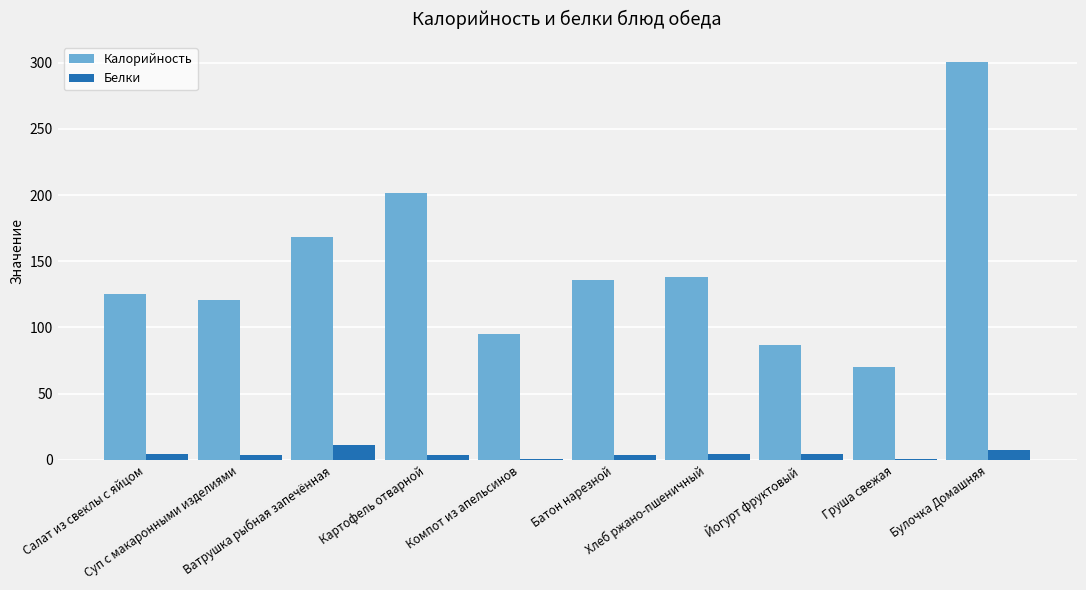

What is the sum of all Калорийность values?

1443.7